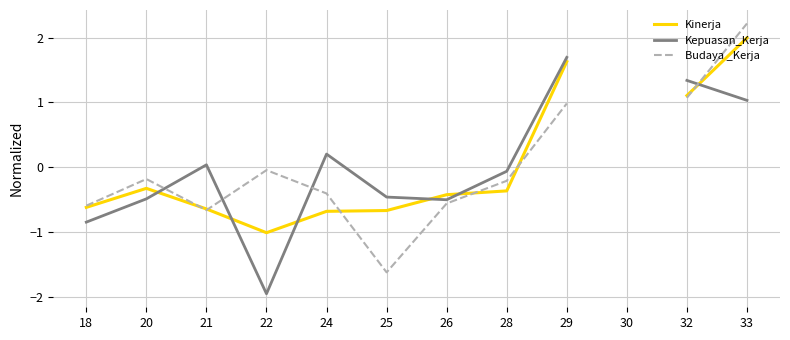

Rank the series by their average value, from highest to lowest.

Kinerja, Kepuasan_Kerja, Budaya _Kerja